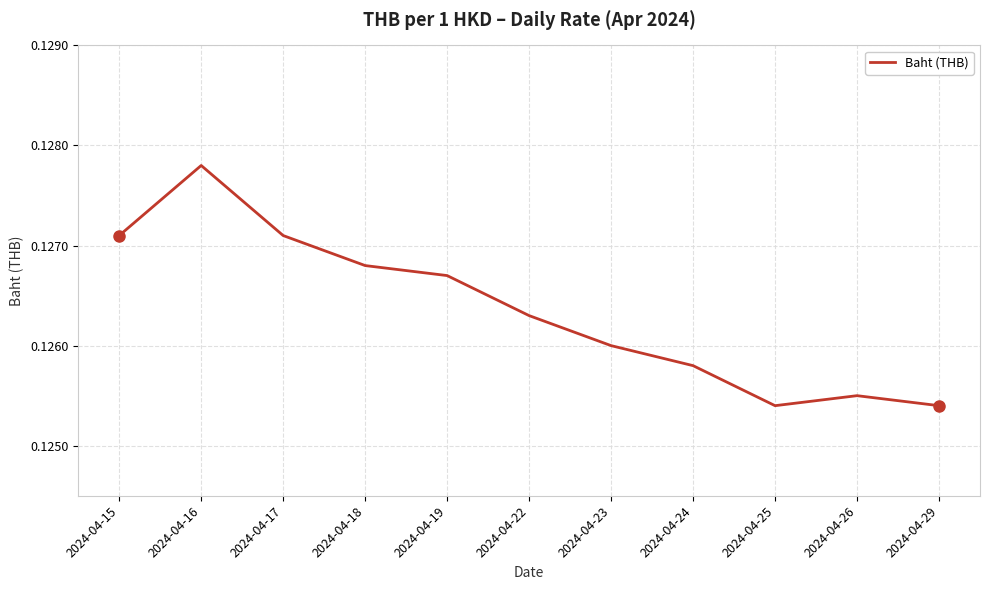

What is the sum of the values at 2024-04-19 and 2024-04-15?

0.3